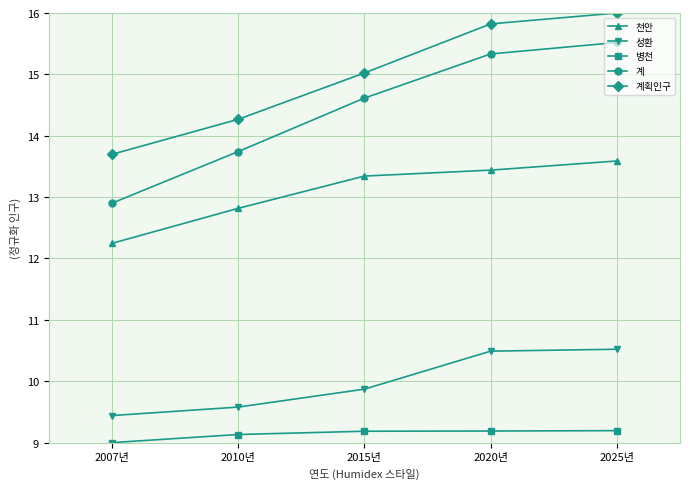

True or false: 성환 and 천안 cross at least once.

False